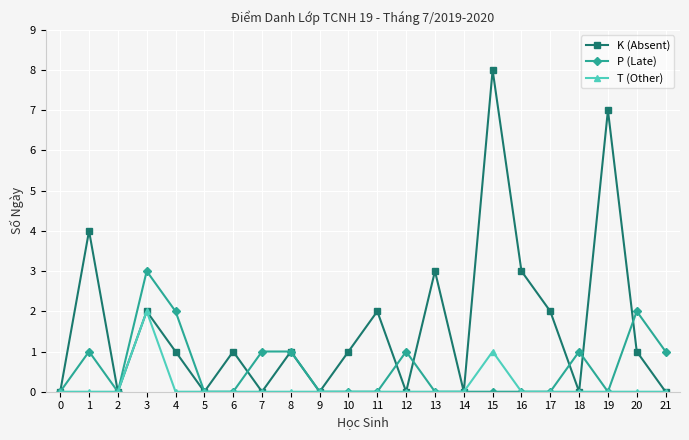

What is the value of the K (Absent) point at the 9th from the left?

1